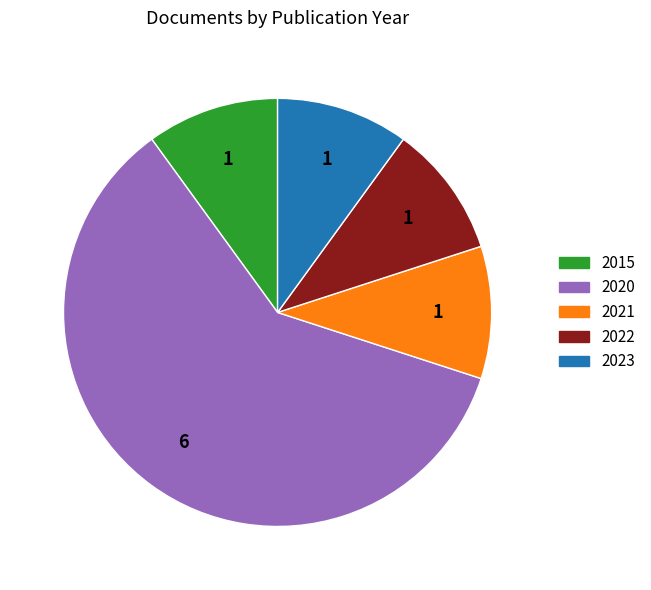

Is the sum of 2015 and 2023 greater than half?

No